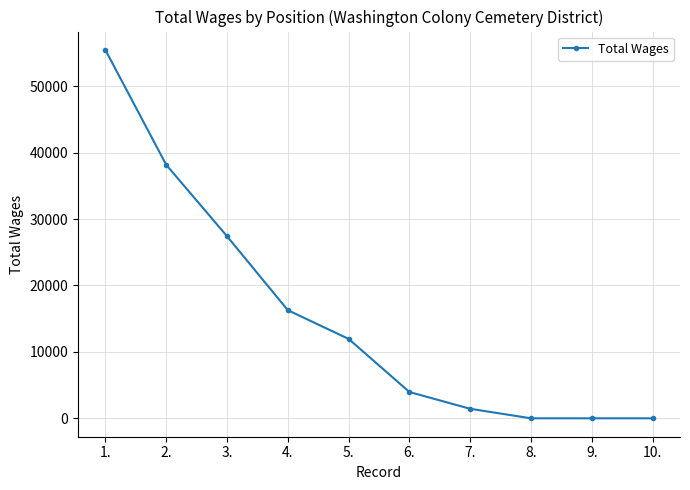

Which has a higher value, 7. or 6.?

6.